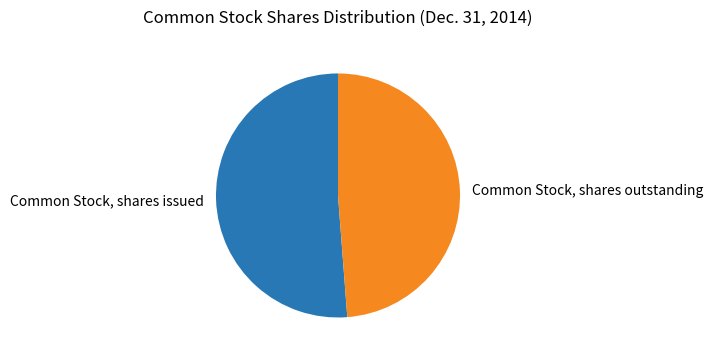

Which category has the smallest portion of the pie?

Common Stock, shares outstanding